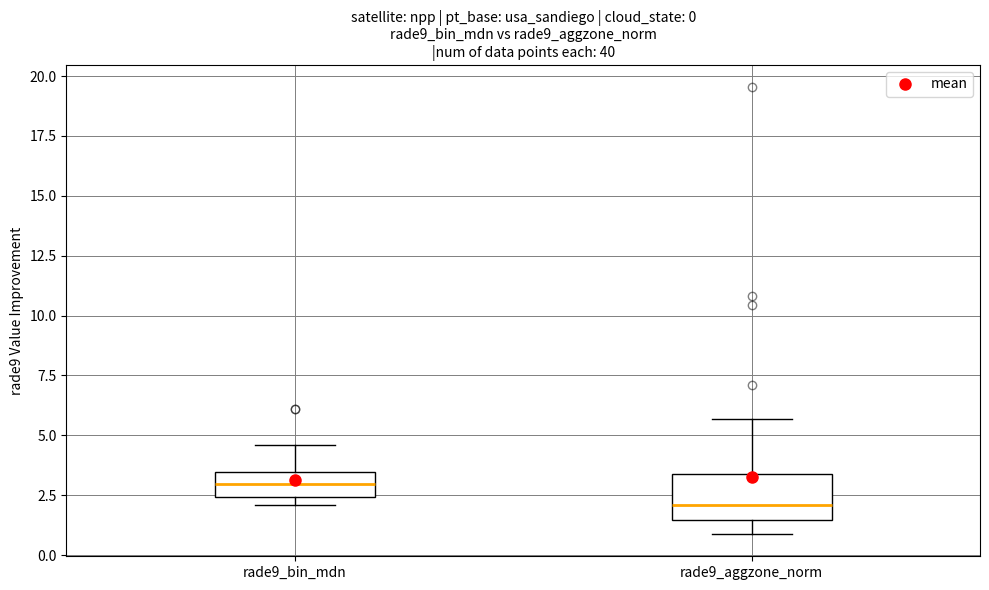

Which box has the lowest median line?

rade9_aggzone_norm